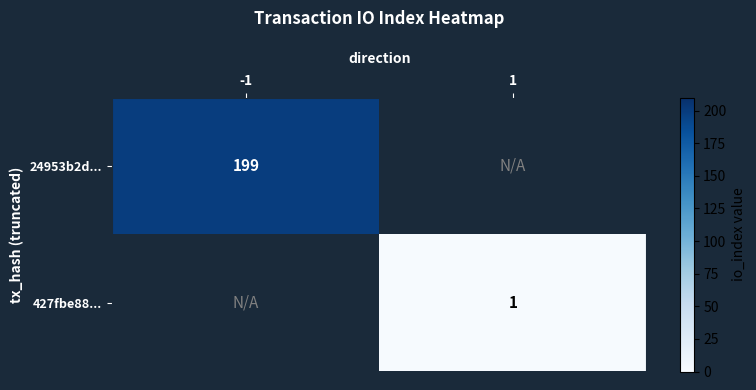

The value of 24953b2d... at -1 is 199. True or false?

True